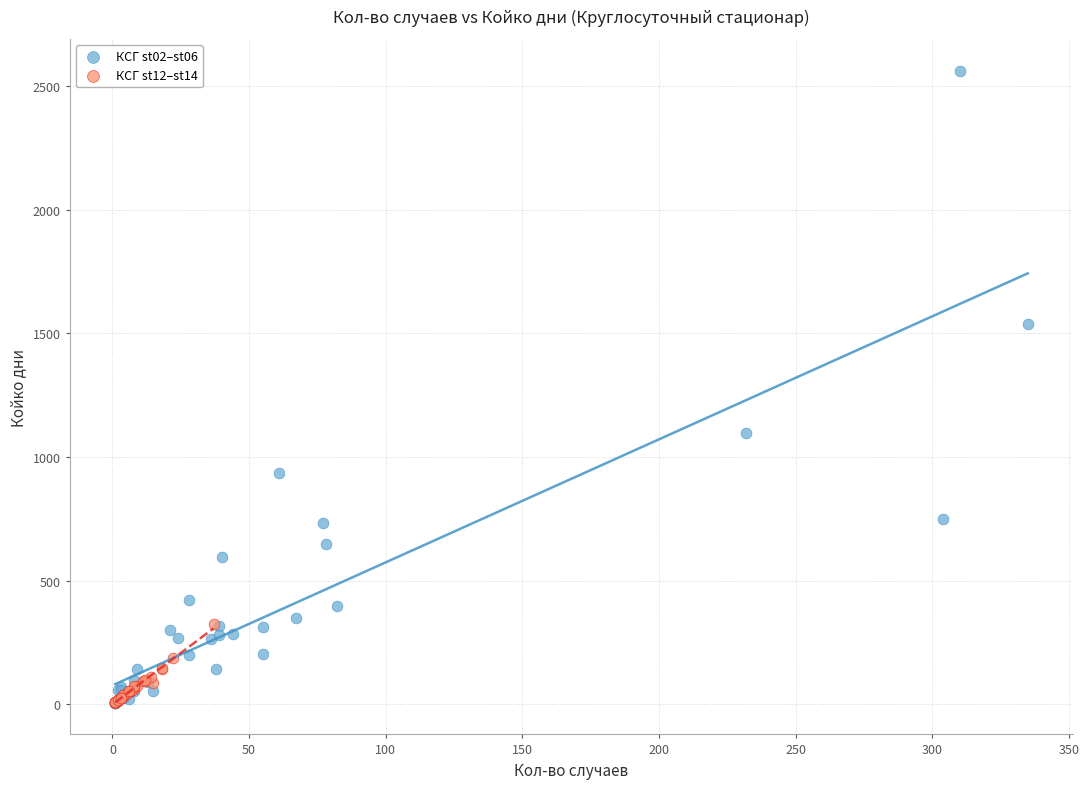

Which series contains the highest Y value?

КСГ st02–st06